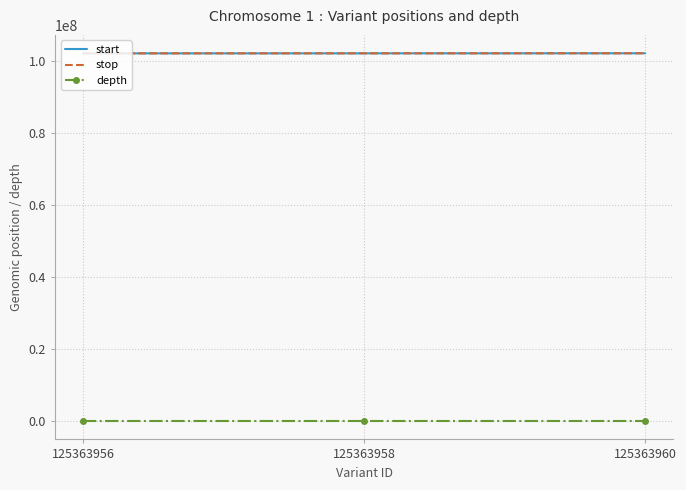

Is the value of start at 125363960 greater than the value of depth at 125363960?

Yes